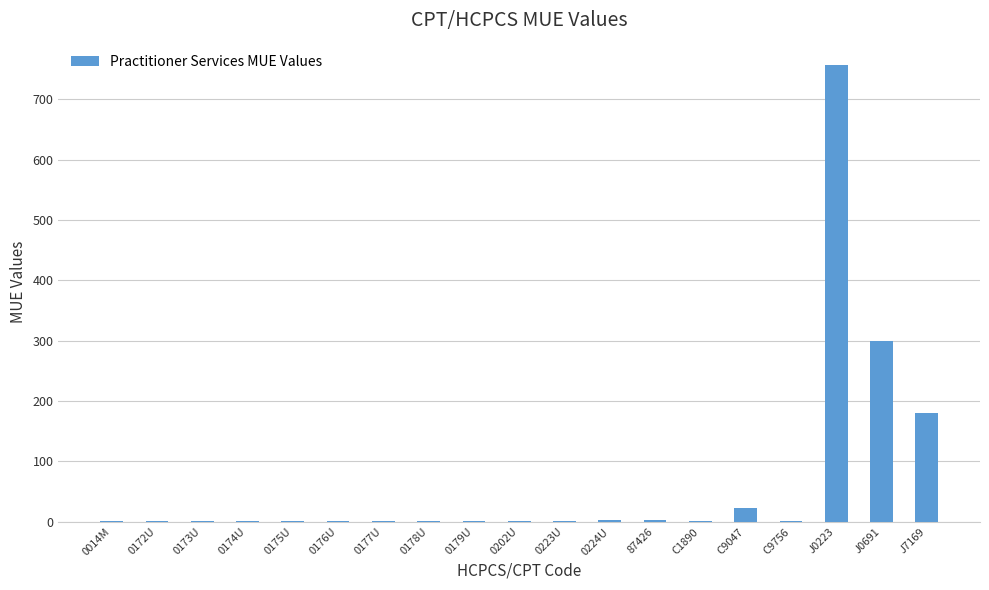

The chart shows a value of 22 at C9047. True or false?

True